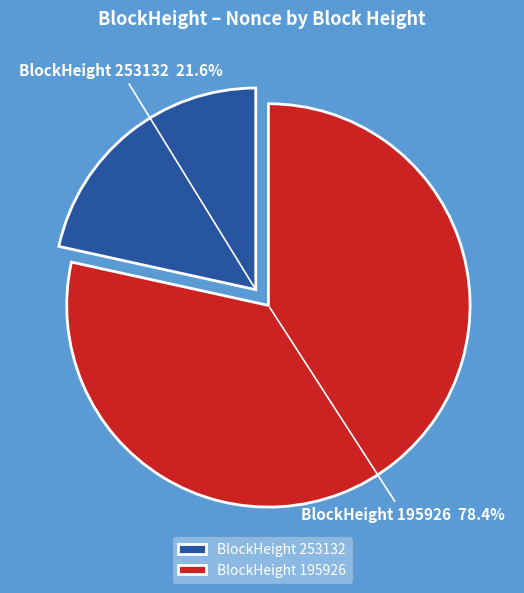

Count the number of slices in the pie.

2